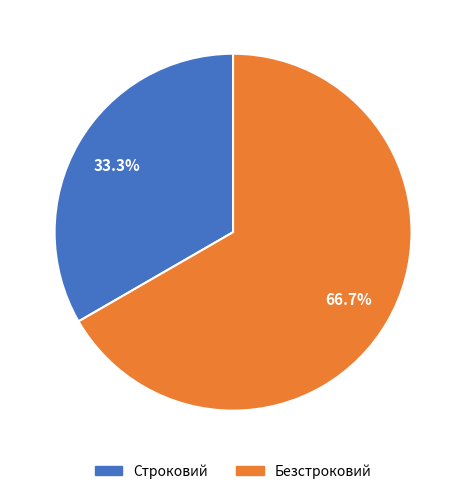

Which slice is the largest?

Безстроковий